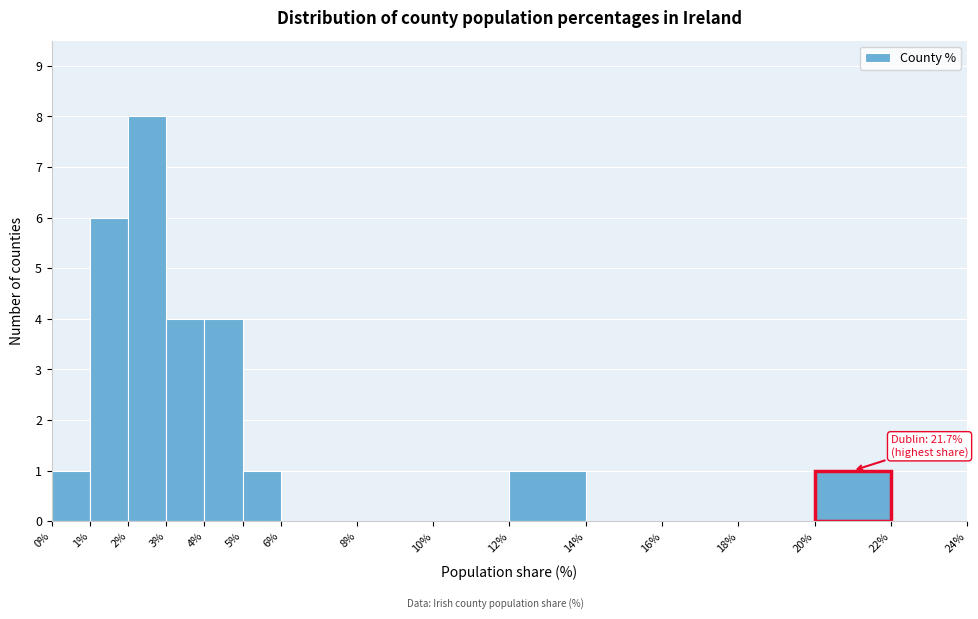

Which range on the x-axis has the tallest bar?

2% to 3%